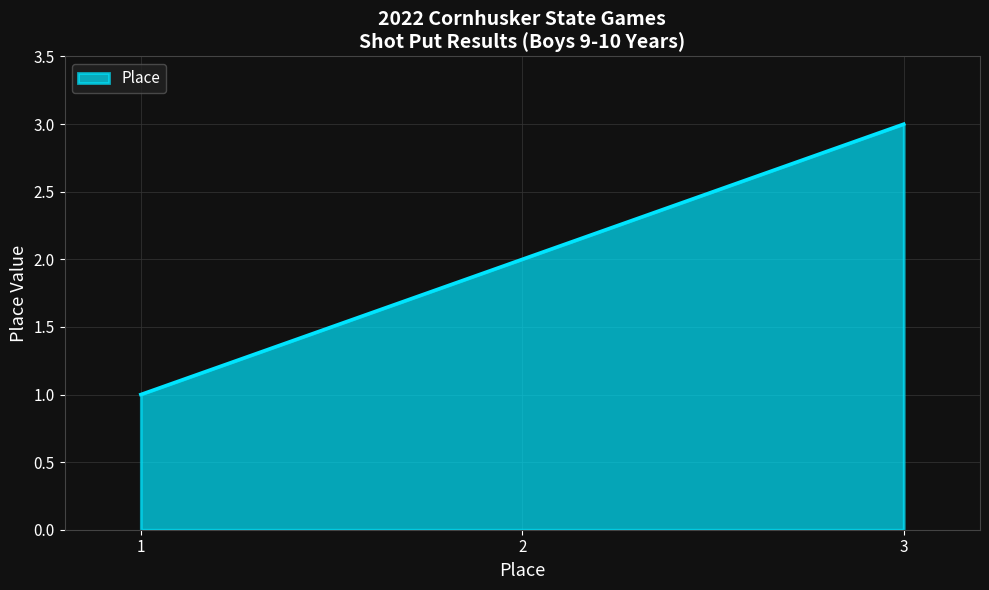

Count the values in the range 1 to 3.

3